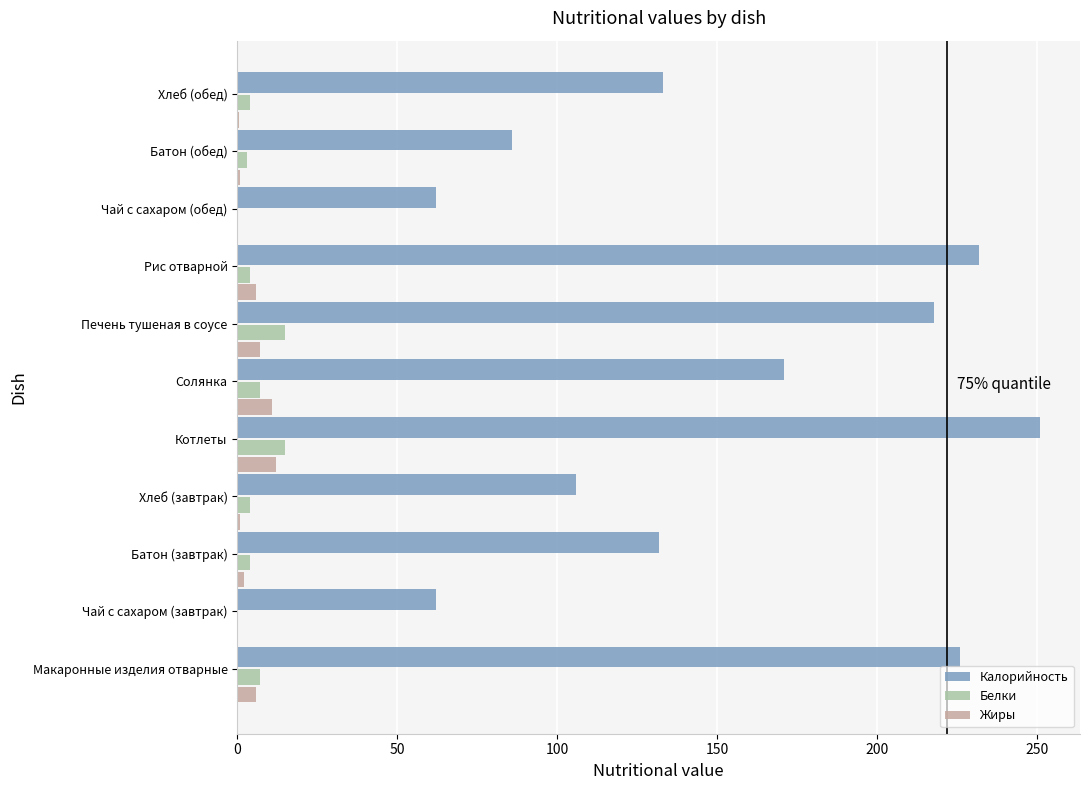

What is the difference between the second highest and second lowest values in the Жиры series?

11.0